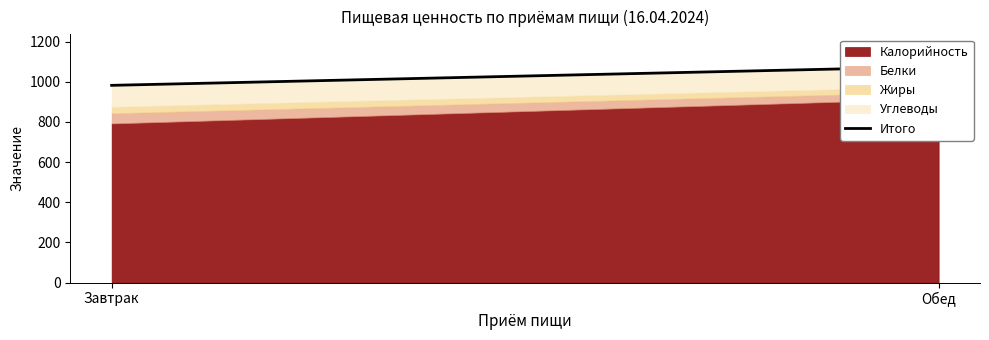

What value does the data have at Завтрак?

982.0